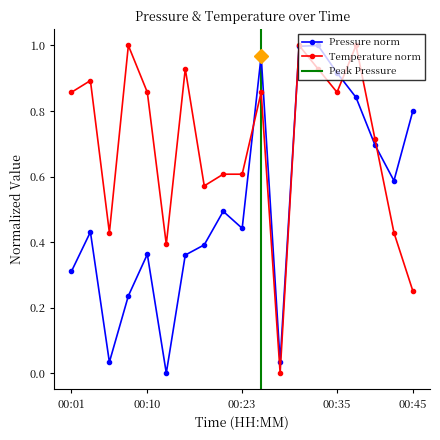

What value does the pressure series have at 00:32?

1.0